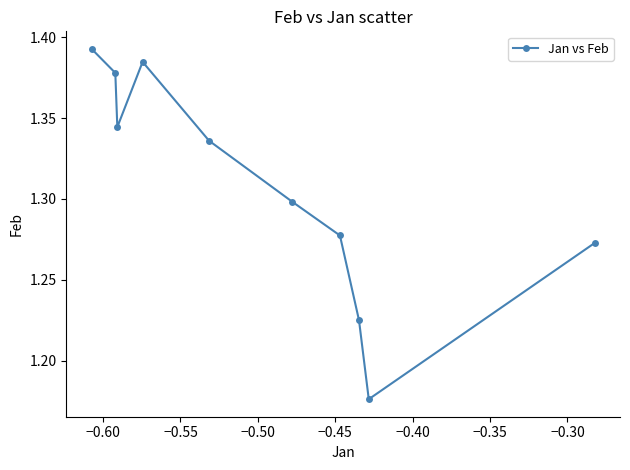

How many values are between 1 and 2?

10